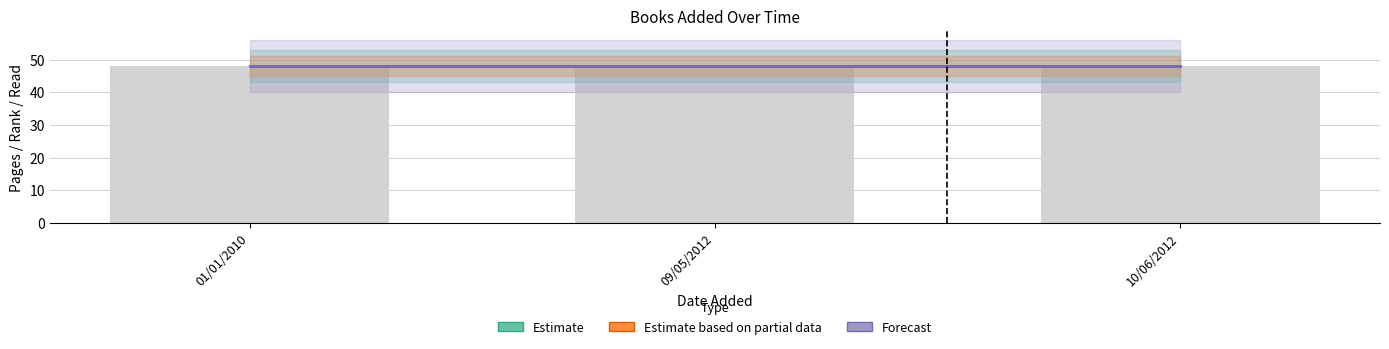

Which category has the highest value across all series?

01/01/2010